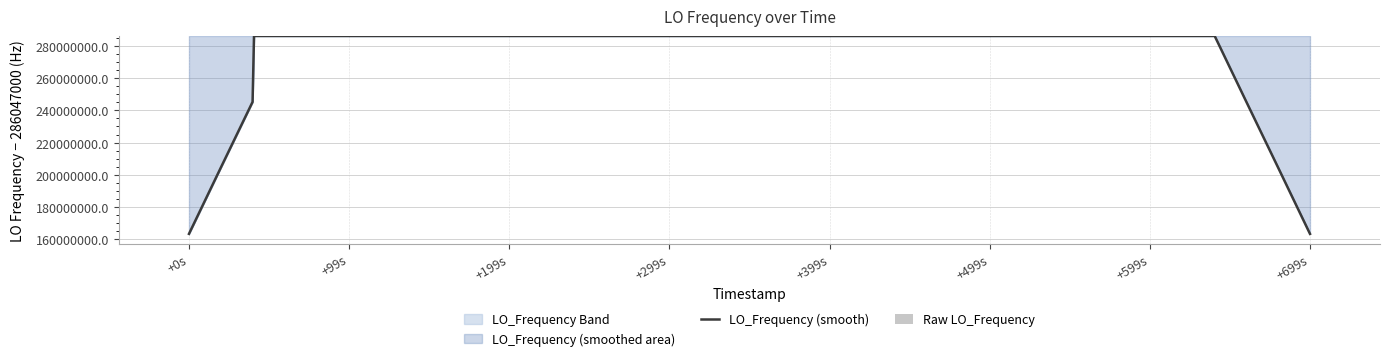

What is the sum of all Raw LO_Frequency values?

115.7